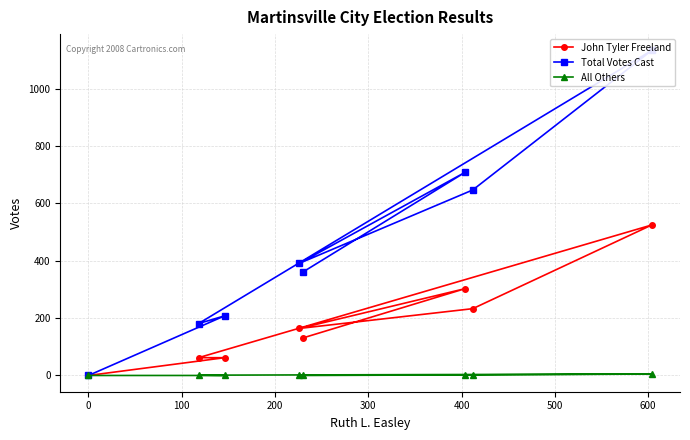

True or false: Total Votes Cast and John Tyler Freeland intersect in this chart.

False